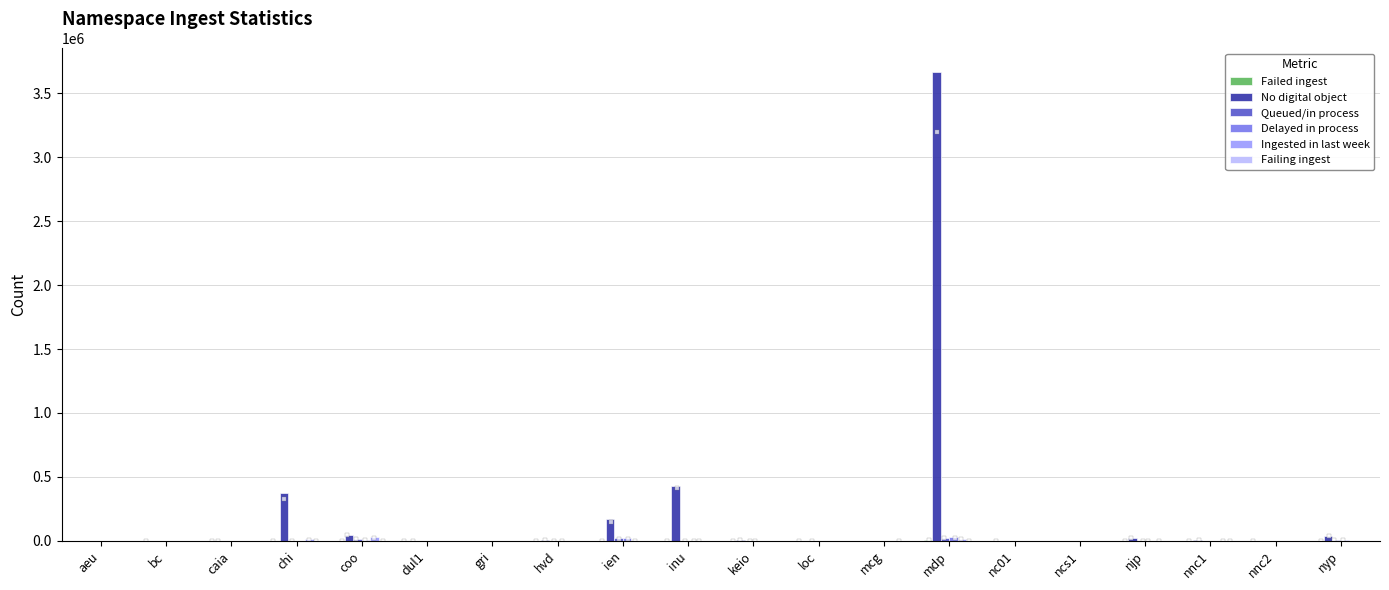

What is the difference between the No digital object values at mcg and dul1?

6